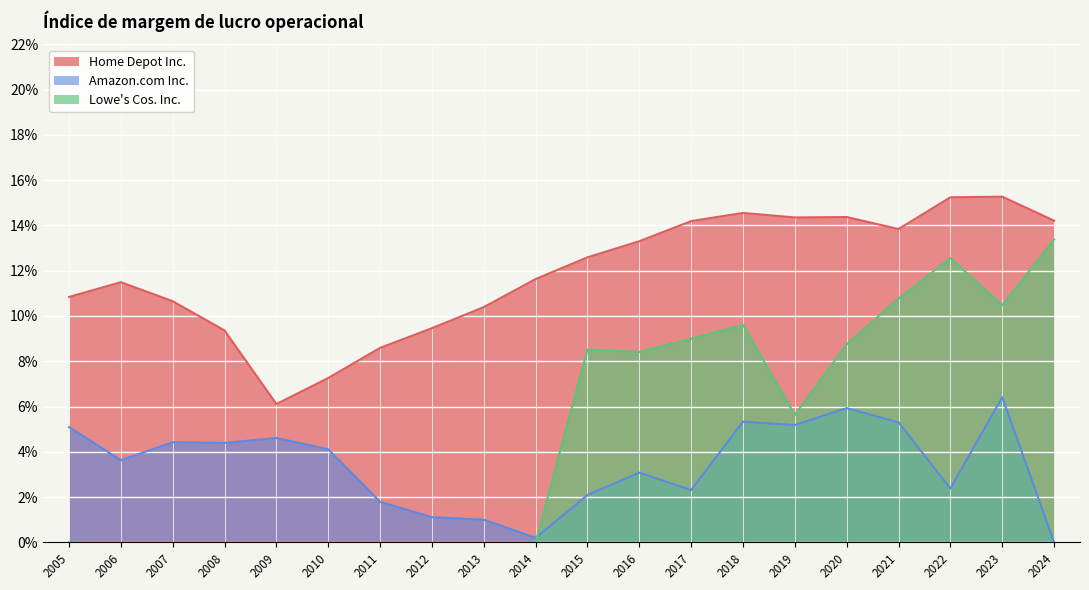

Between 2007 and 2005, which series saw the biggest shift?

Amazon.com Inc.